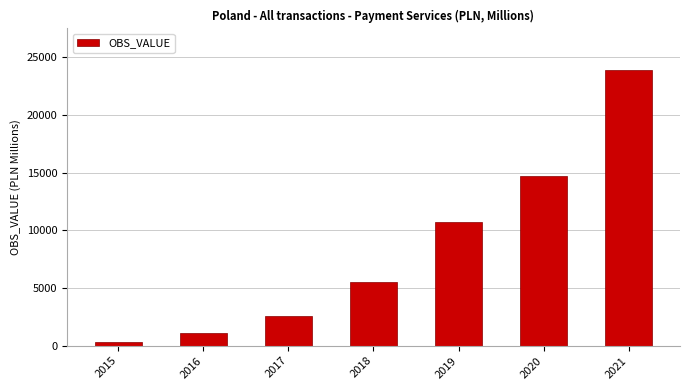

Approximately how many times larger is the value at 2020 compared to 2015?

40.9